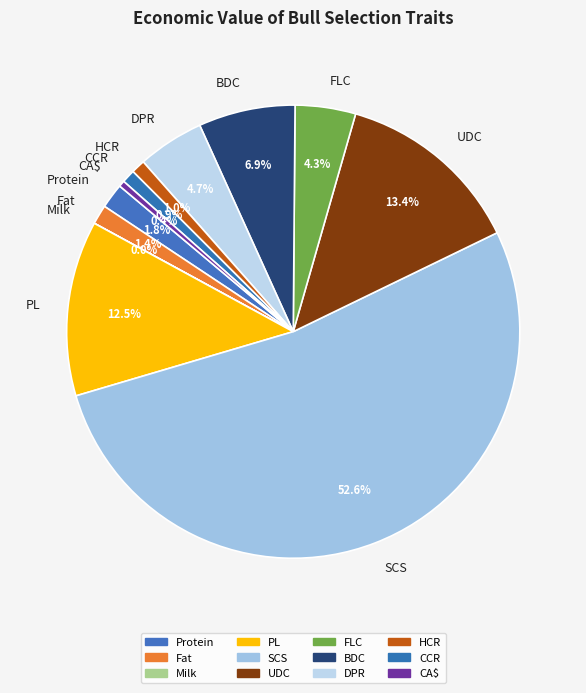

Which slice represents more than half of the pie?

SCS